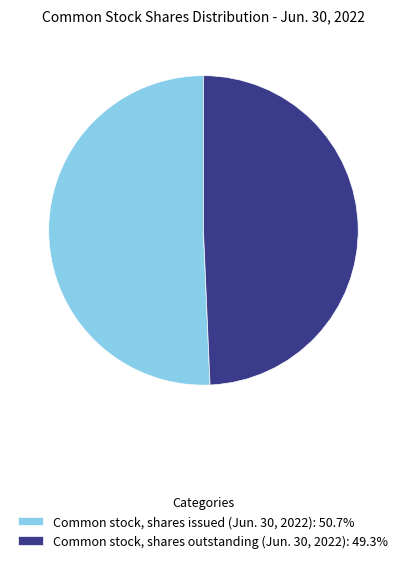

What is the smallest slice in the pie chart?

Common stock, shares outstanding (Jun. 30, 2022)